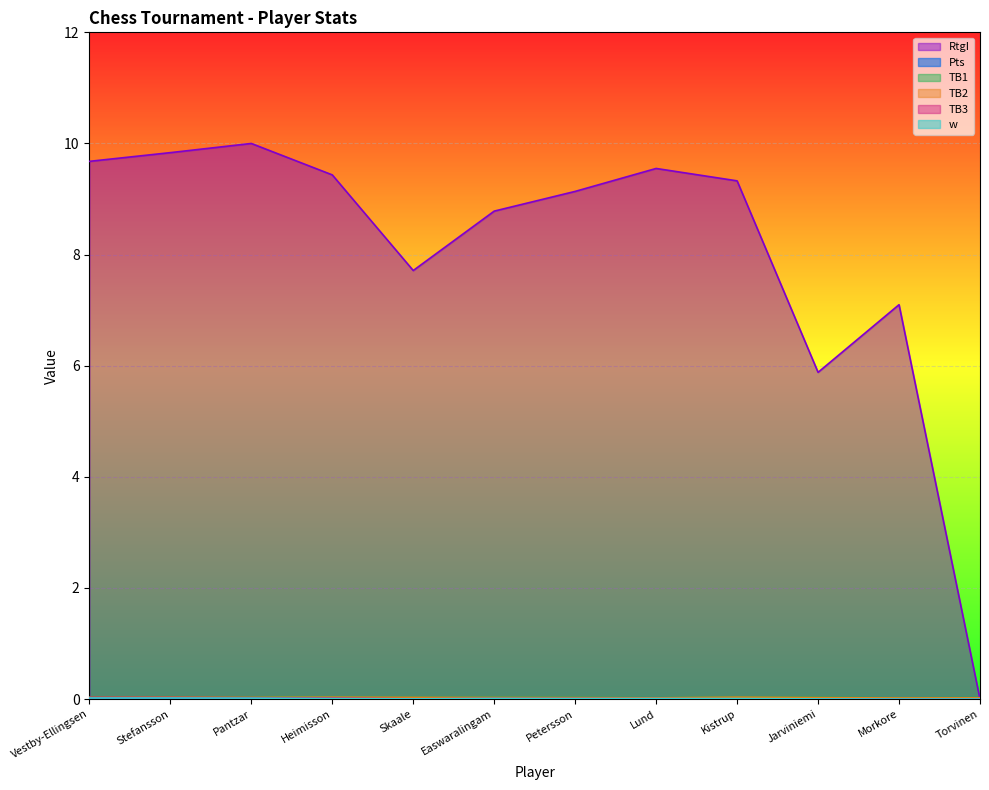

What is the total value across all series at Stefansson?

10.0